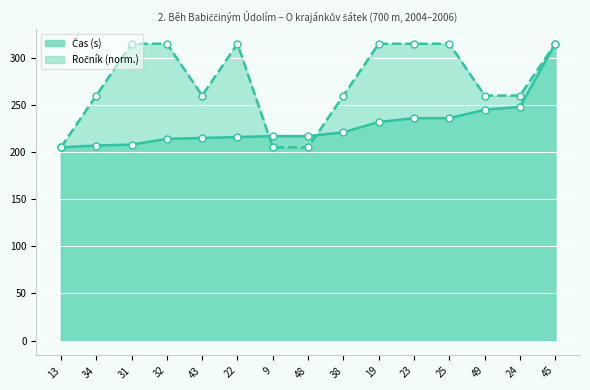

What is the minimum value for Čas (s)?

205